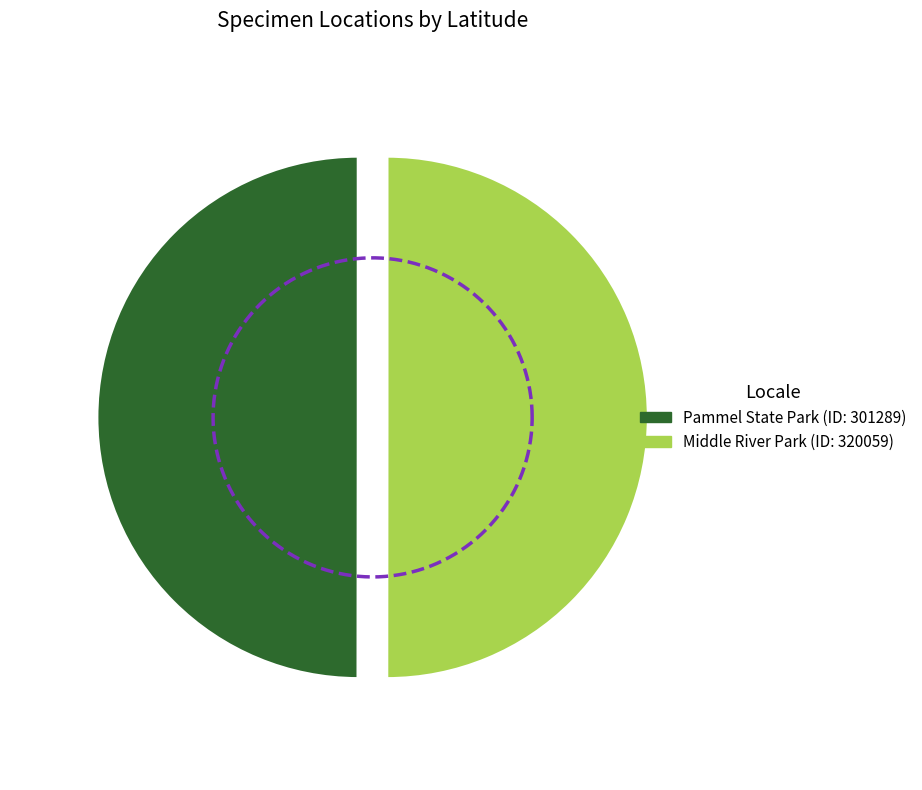

Rank the categories by value from highest to lowest.

320059, 301289